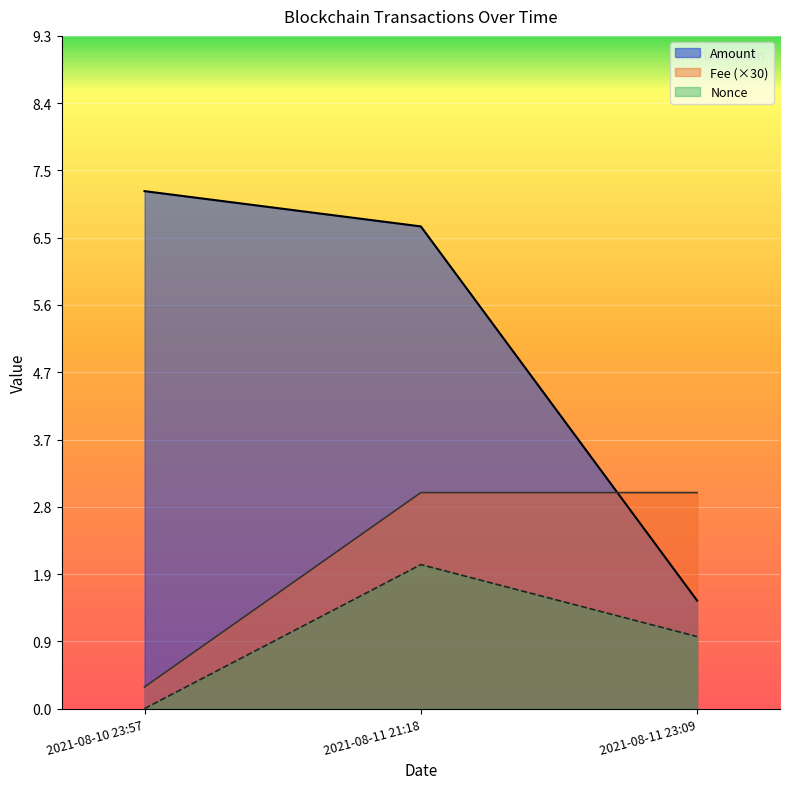

What is the sum of the Nonce values at 2021-08-10 23:57 and 2021-08-11 23:09?

1.0